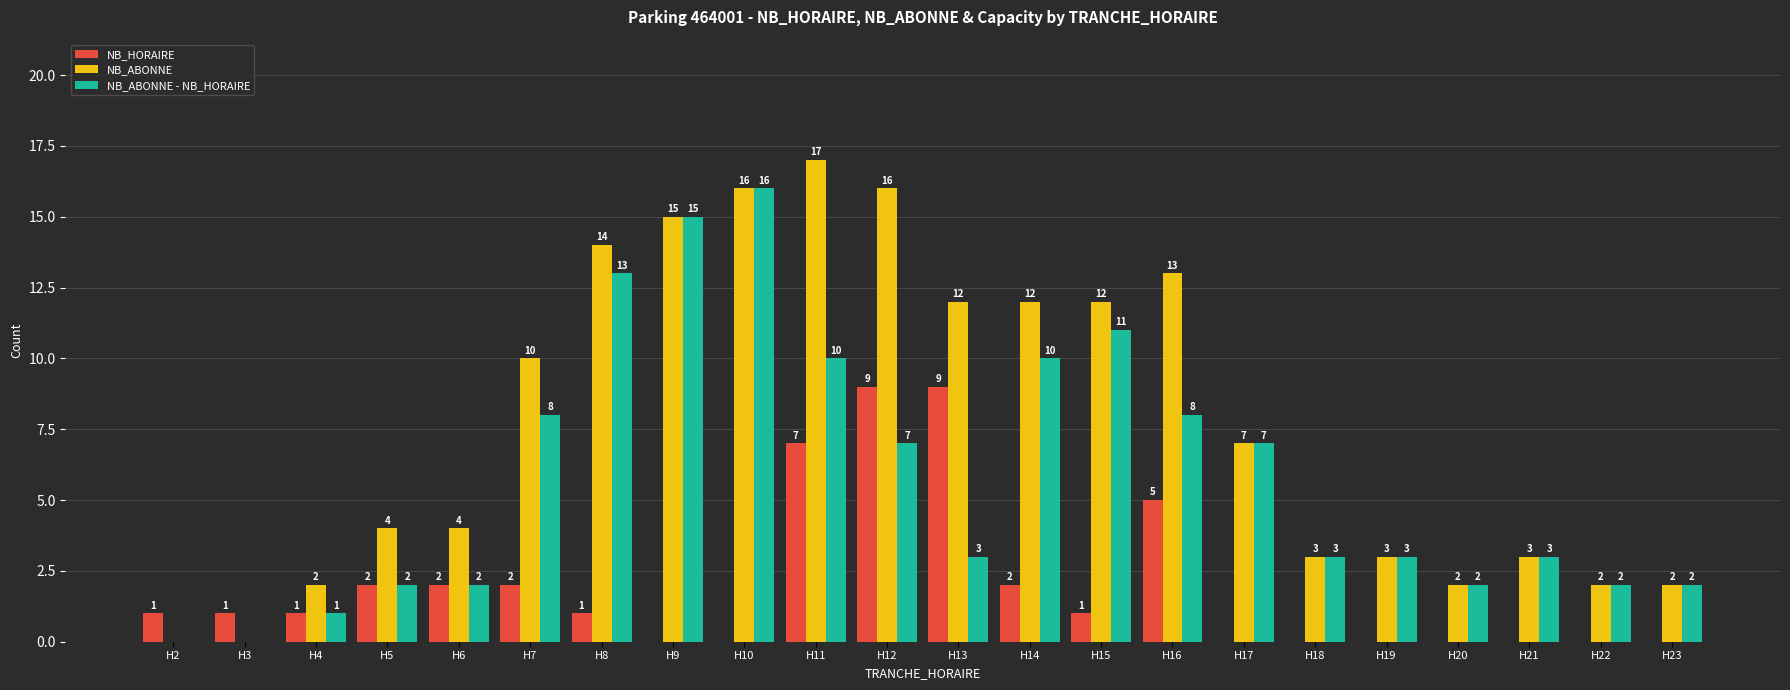

What is the maximum value shown in the chart?

17